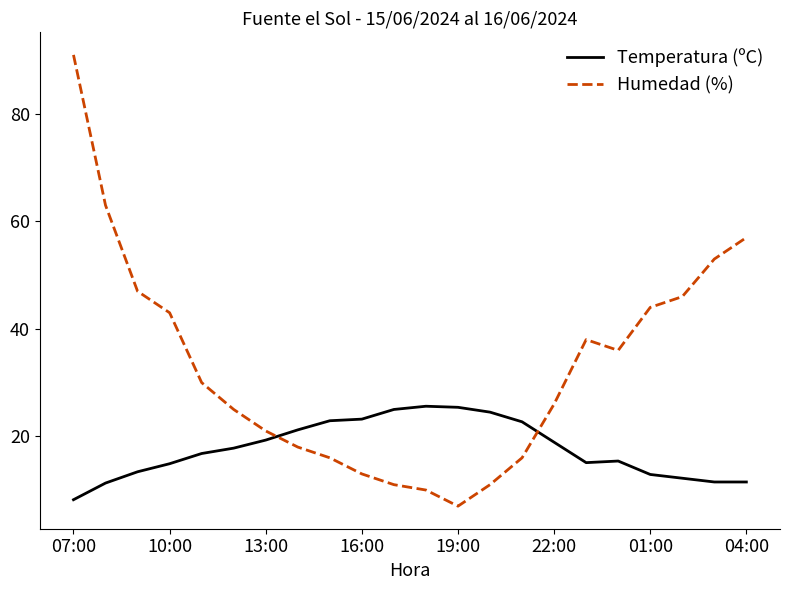

How many intersections are there between Temperatura (ºC) and Humedad (%)?

2